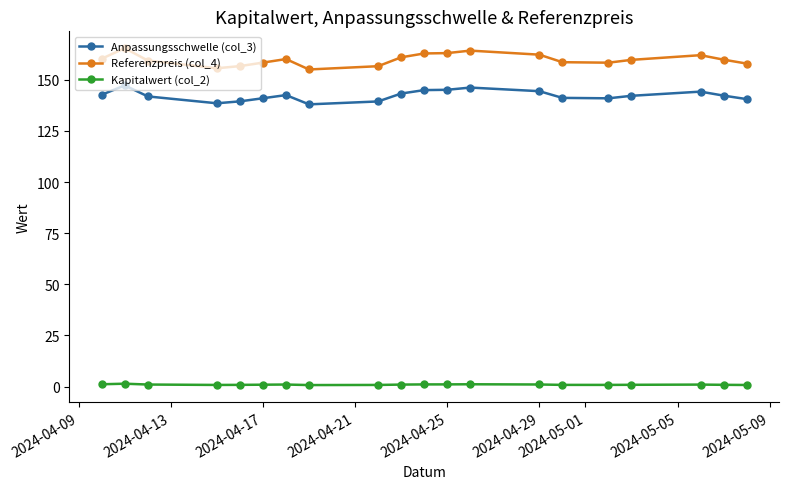

True or false: Anpassungsschwelle (col_3) and Kapitalwert (col_2) intersect in this chart.

False